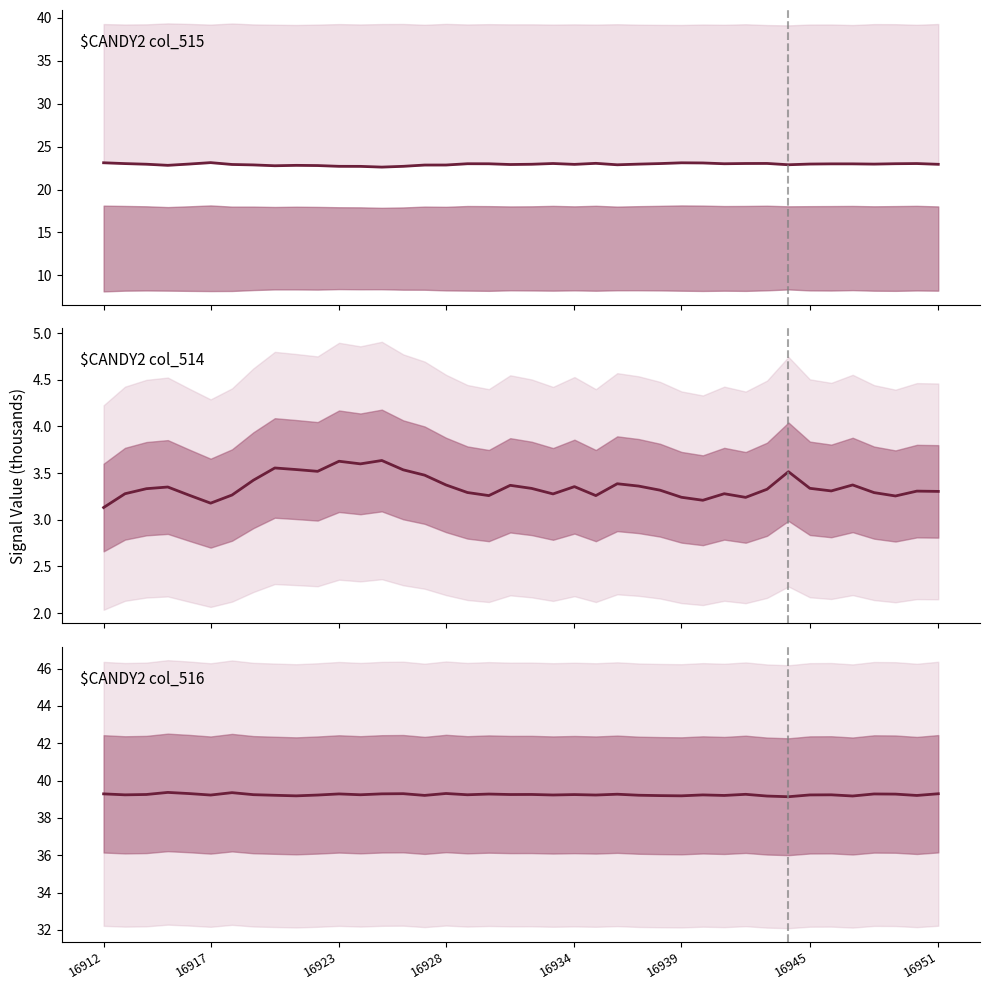

Is the value of col_515 at 8 greater than the value of col_514 at 8?

Yes